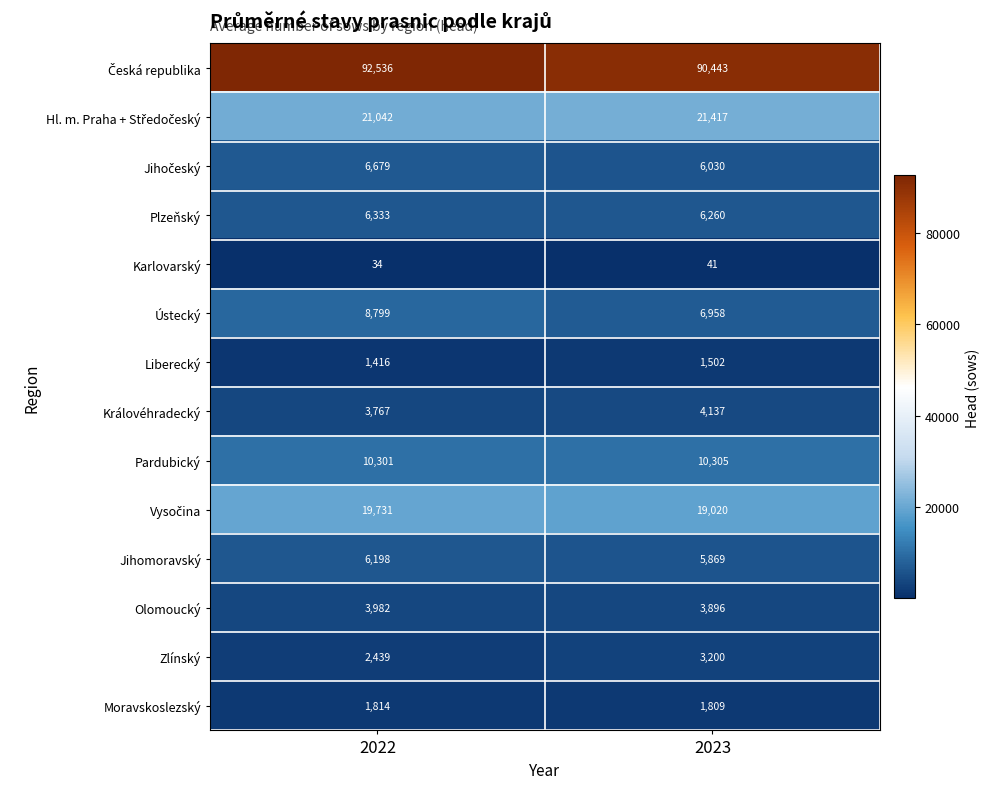

What is the total value across all series at 2023?

180887